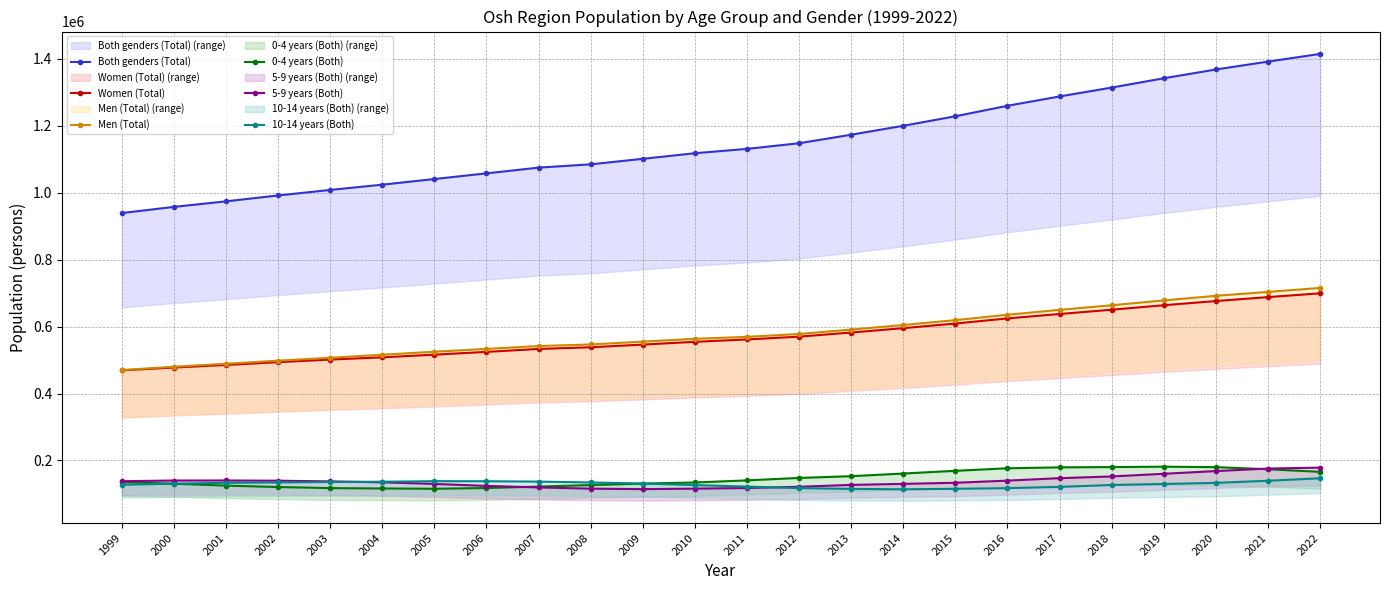

At which label does 10-14 years (Both) reach its minimum?

2014